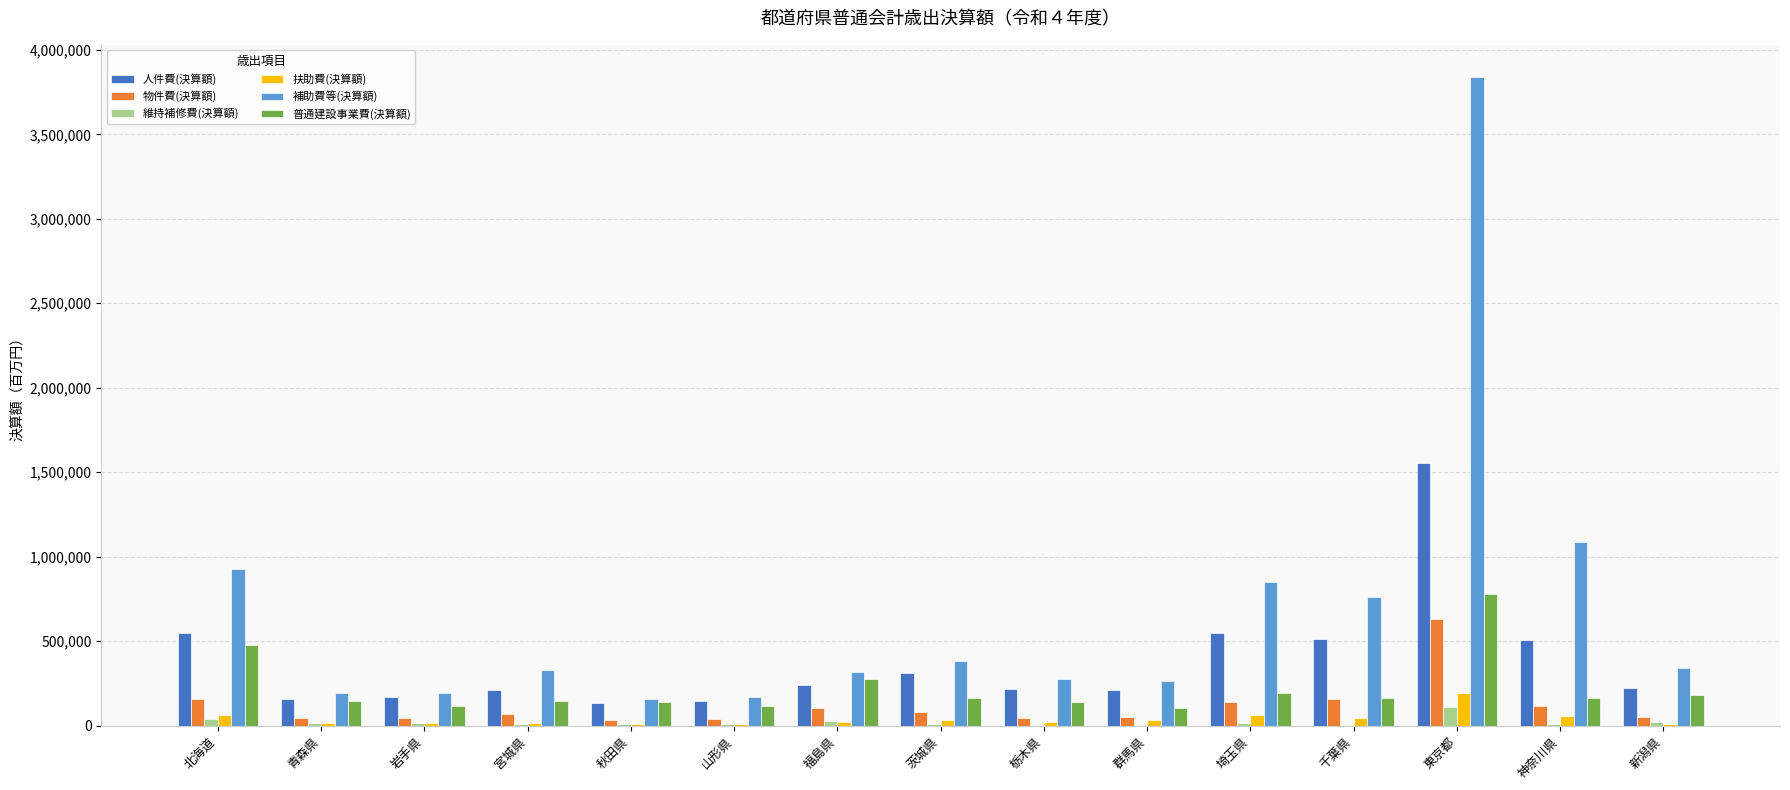

Where is 普通建設事業費(決算額) nearest to the value 442292?

北海道